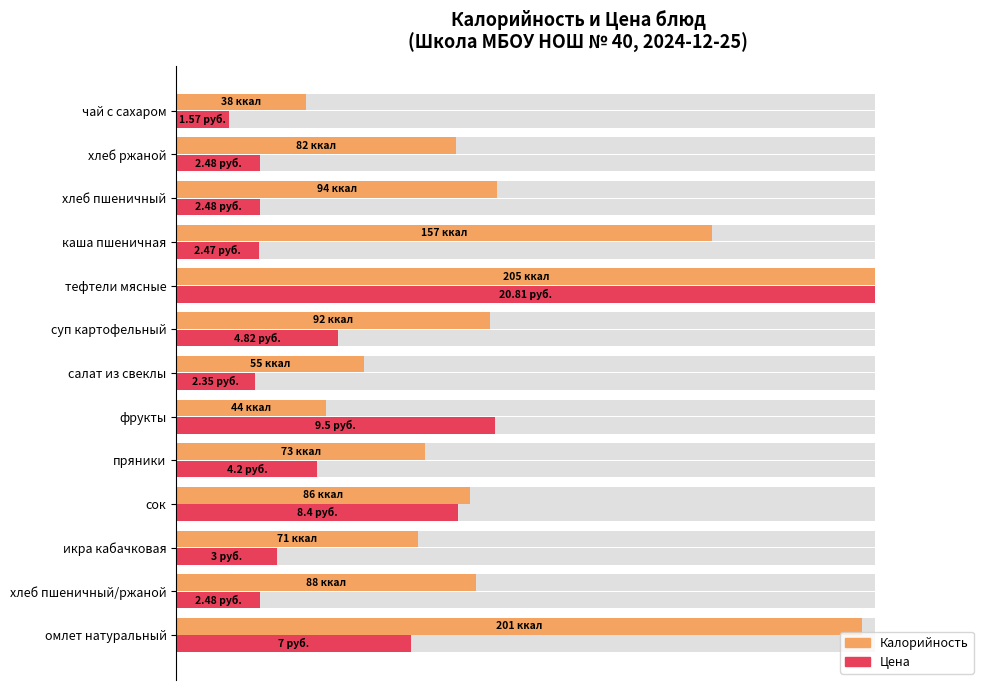

What is the approximate value of Калорийность at 60?

42.0